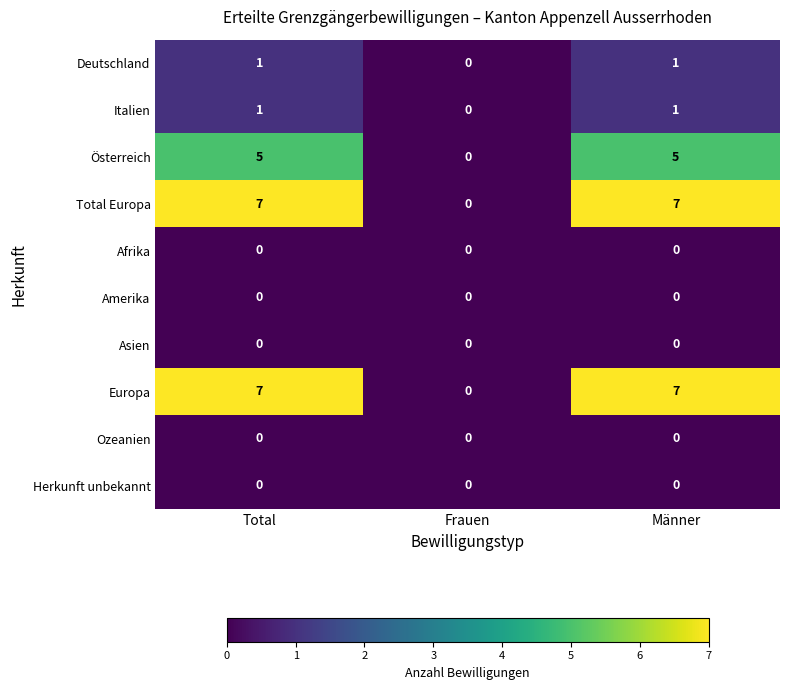

At which label does Deutschland reach its minimum?

Frauen